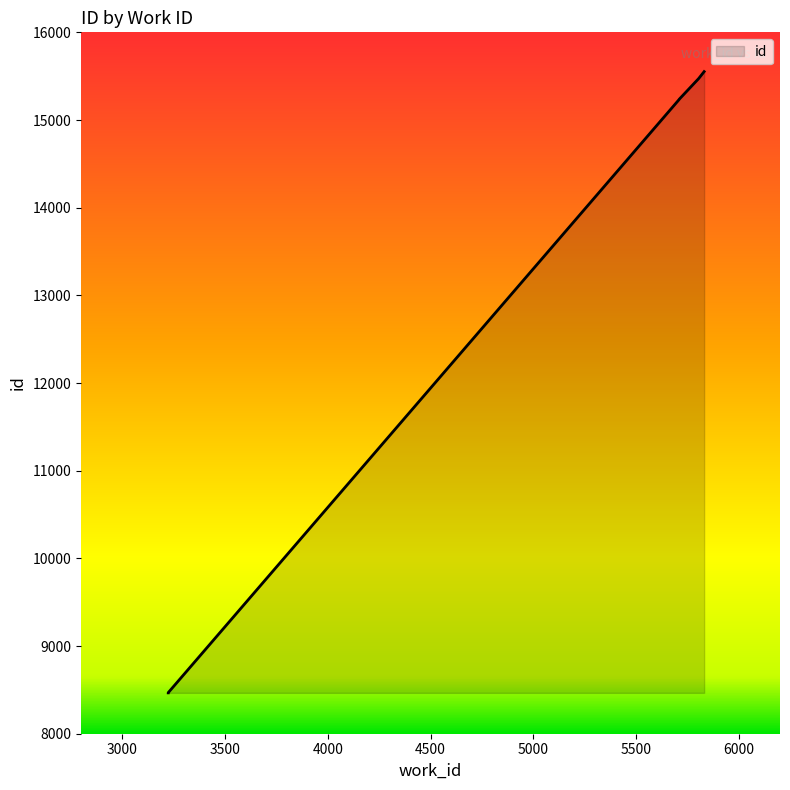

True or false: there are more than 1 points higher than both neighbors.

False